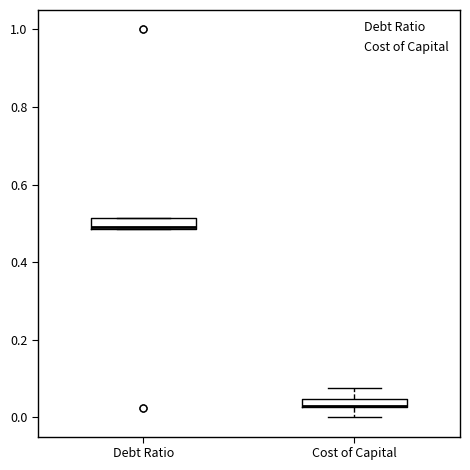

Where does the upper whisker of the box for Cost of Capital end on the y-axis? The values are not printed on the chart, so give them approximately, as read against the axis.

0.08